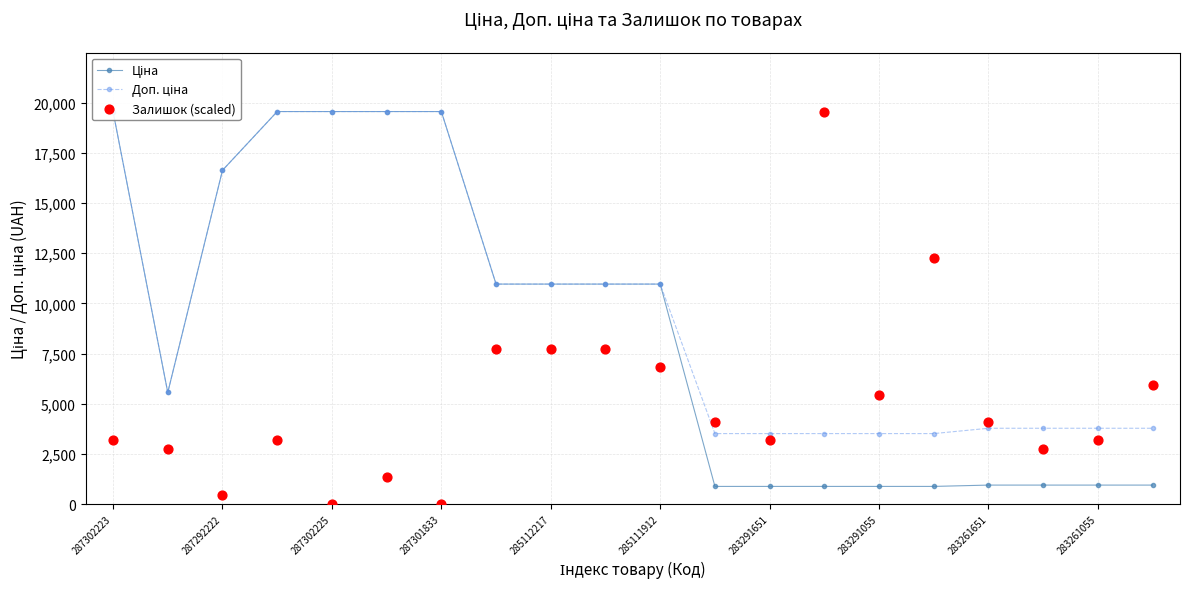

Which series reaches the minimum Y coordinate?

Залишок (scaled)